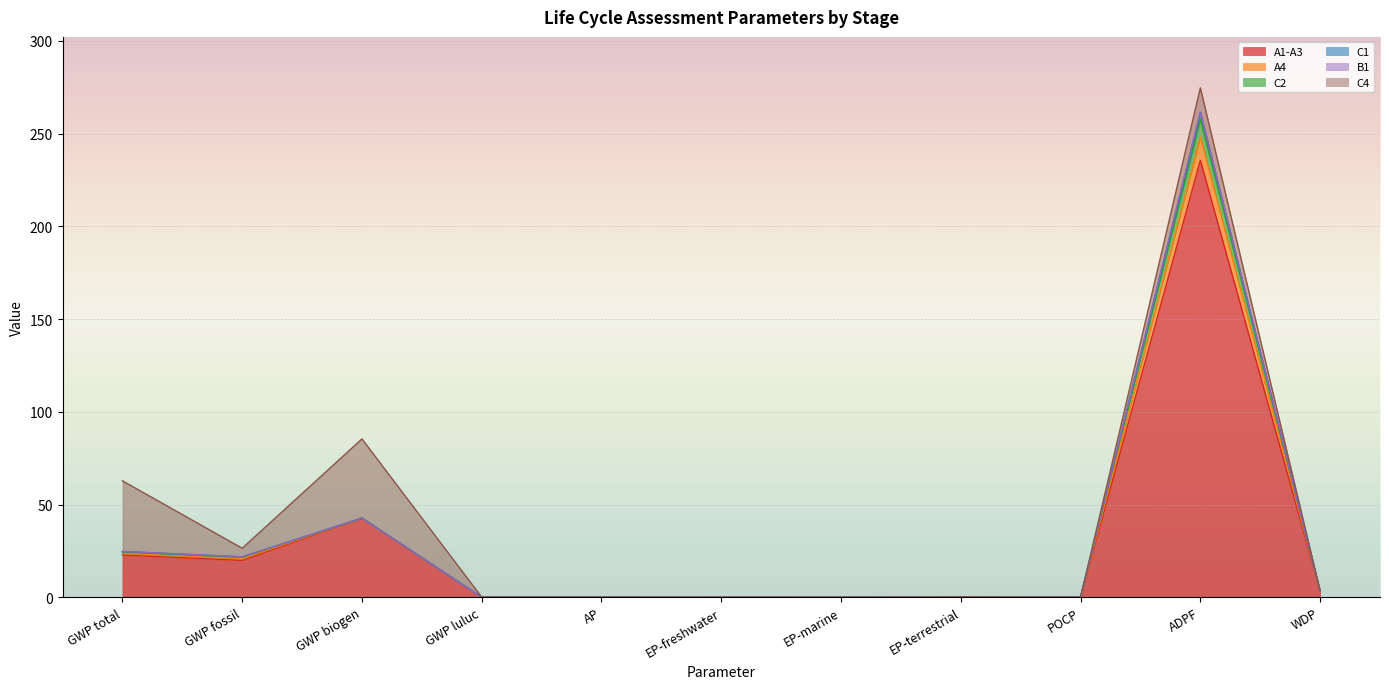

What is the value of the C1 point at the 3rd from the left?

42.7